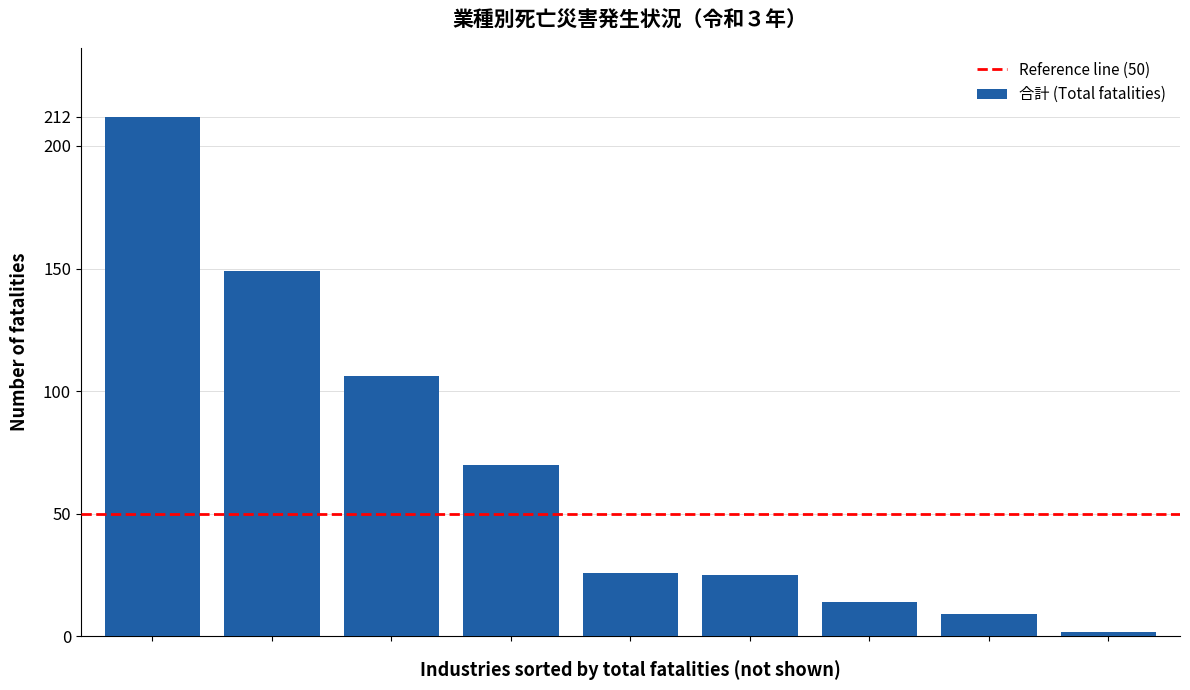

What is the average value?

68